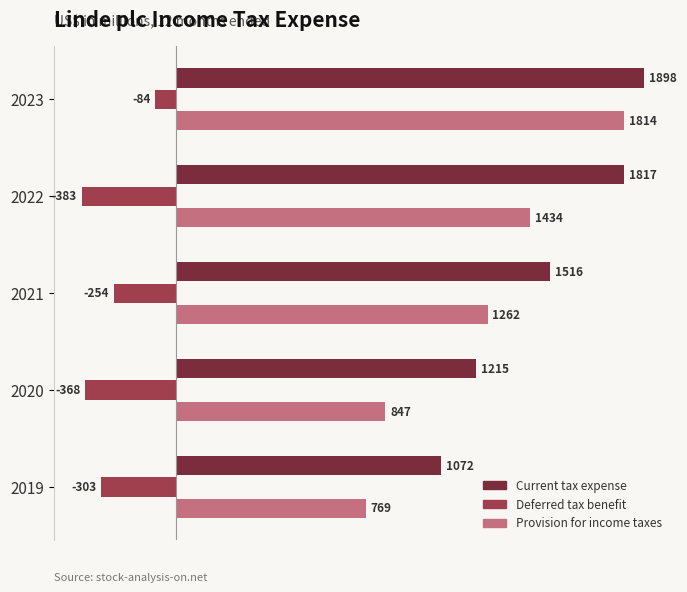

What is the spread (max minus min) of values at 2020?

1583